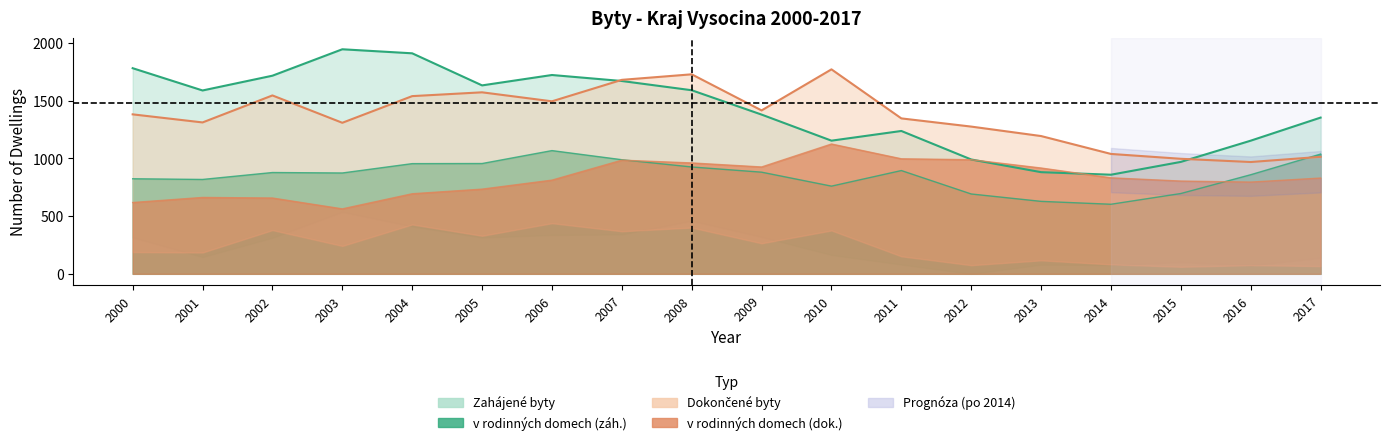

Rank the series at 2010 from highest to lowest value.

Dokoncene byty, Zahajene byty, z toho v rodinnych domech dokoncene, z toho v rodinnych domech